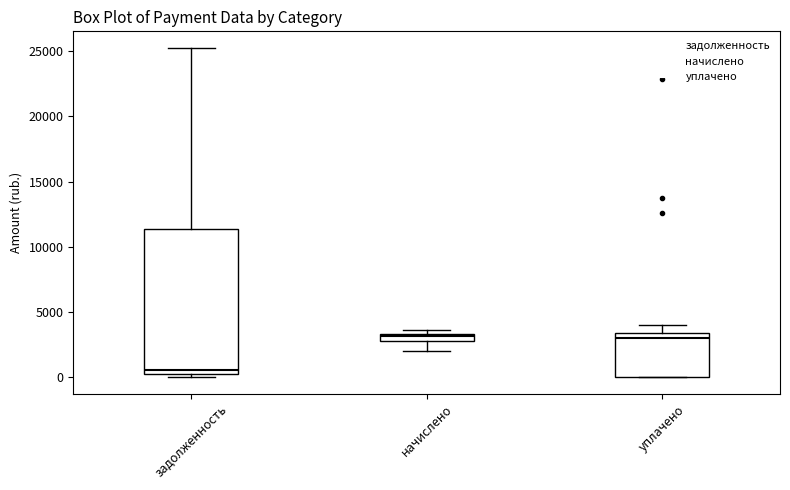

Comparing the boxes themselves (not the whiskers), which one is the tallest?

задолженность